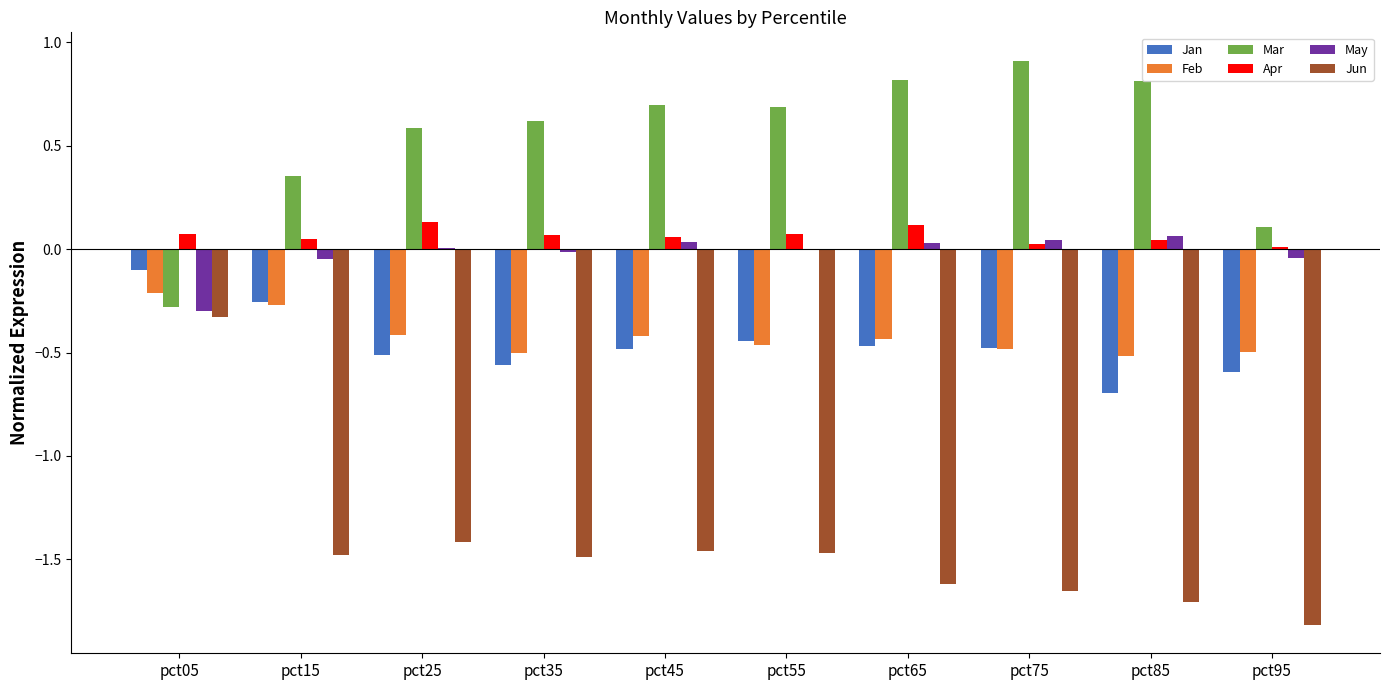

At which category is the sum across all series the highest?

pct05